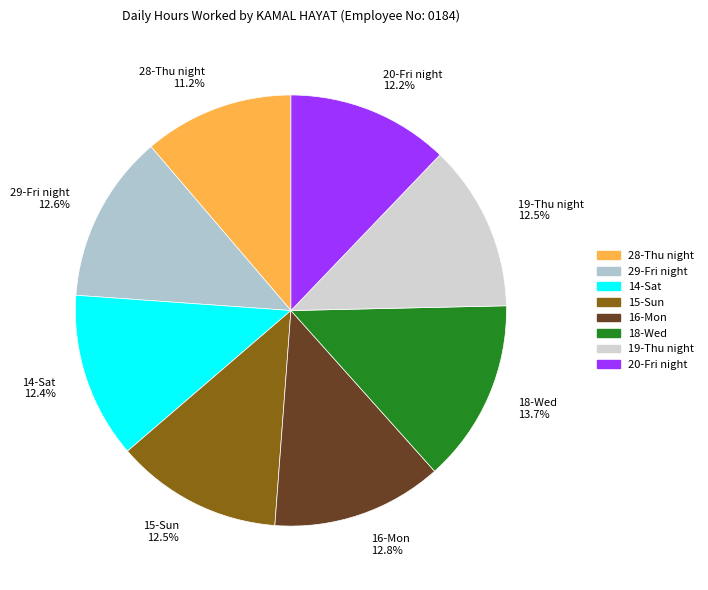

Is there a majority slice in this chart?

No